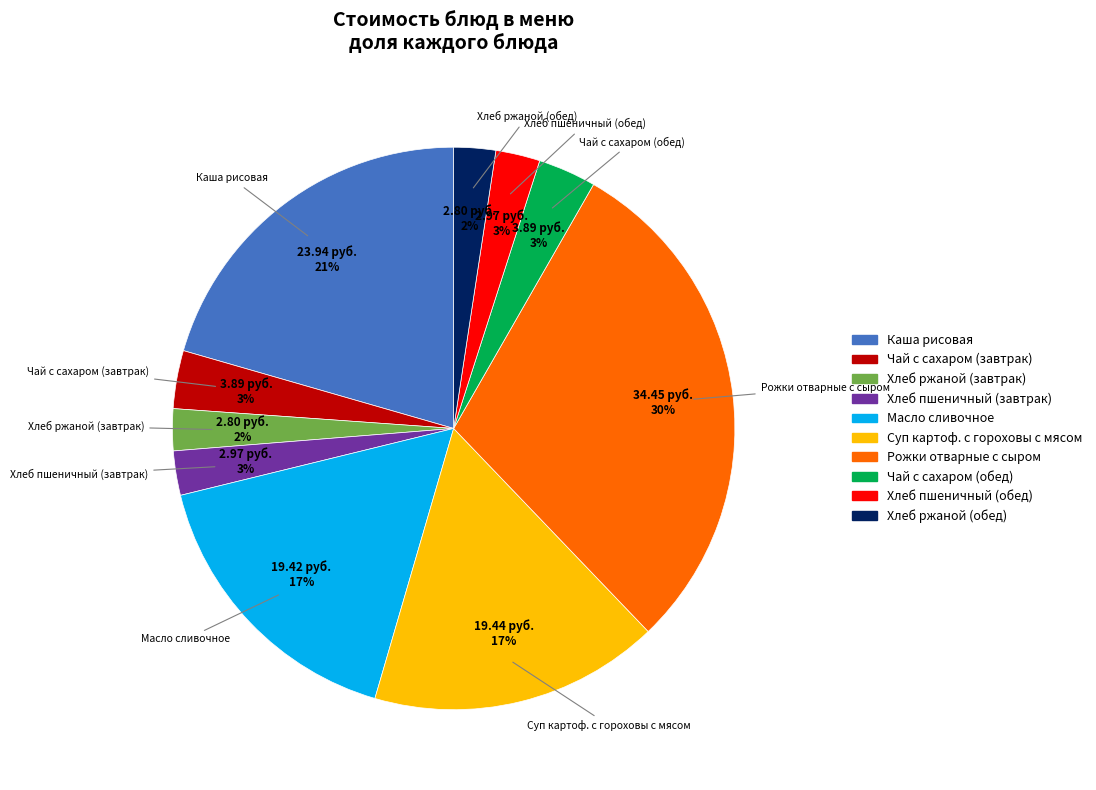

Count the number of slices in the pie.

10